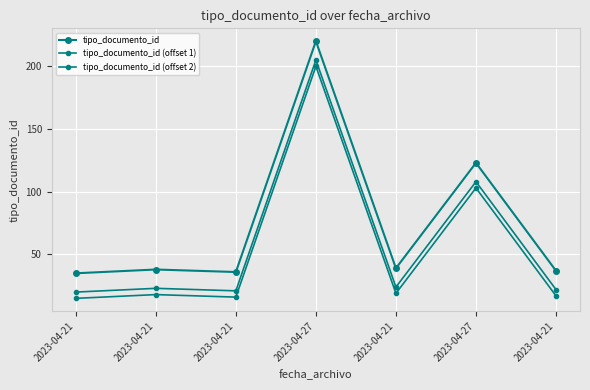

How many distinct data groups are displayed?

3